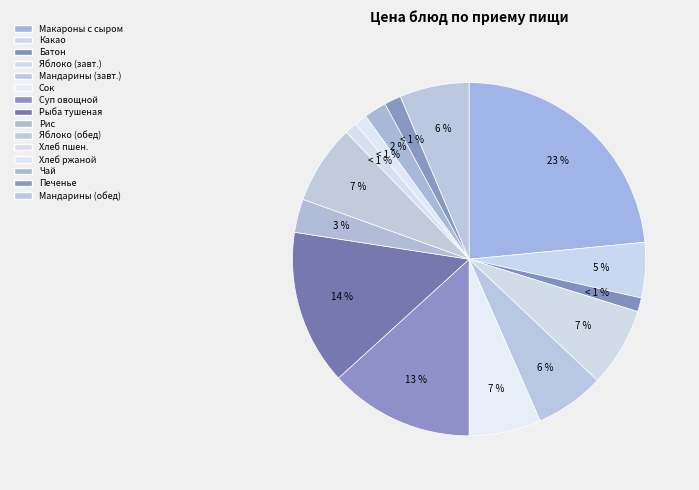

Rank the categories by value from lowest to highest.

Хлеб пшеничный, Хлеб ржано-пшеничный, Батон нарезной, Печенье, Чай витаминизированный, Рис припущенный, Какао на молоке сгущенном, Мандарины (завтрак), Мандарины (обед), Сок фруктовый, Яблоко (завтрак), Яблоко (обед), Суп с мелкошинкованными овощами, Рыба тушенная с овощами, Макаронные изделия с тертым сыром